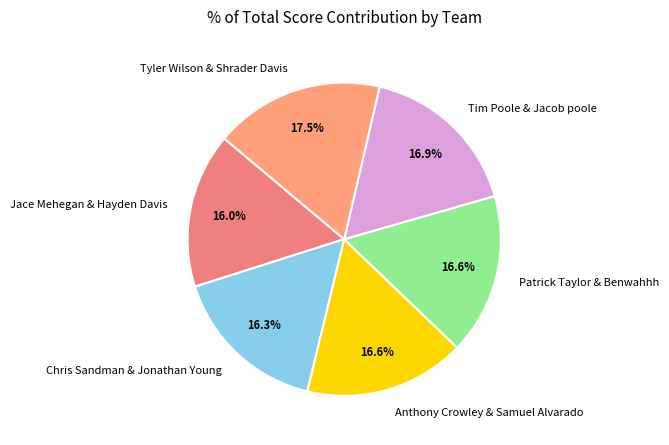

What percentage do Jace Mehegan & Hayden Davis and Patrick Taylor & Benwahhh together represent?

32.6%